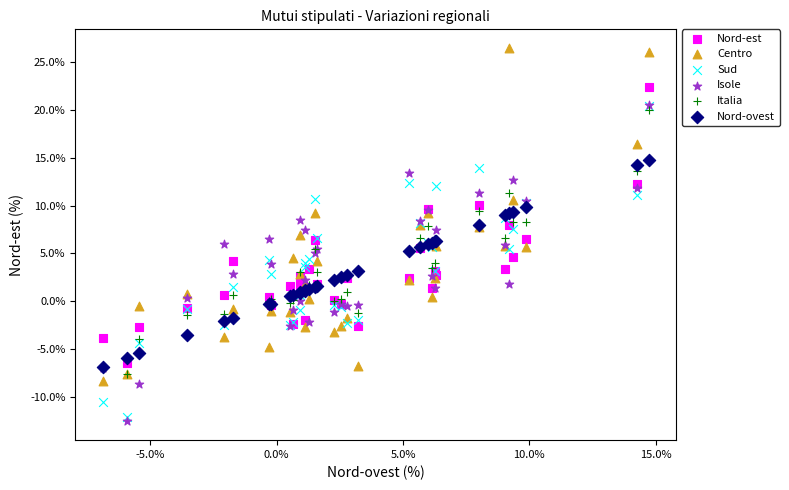

What are all the series names shown in the legend?

Nord-est, Centro, Sud, Isole, Italia, Nord-ovest